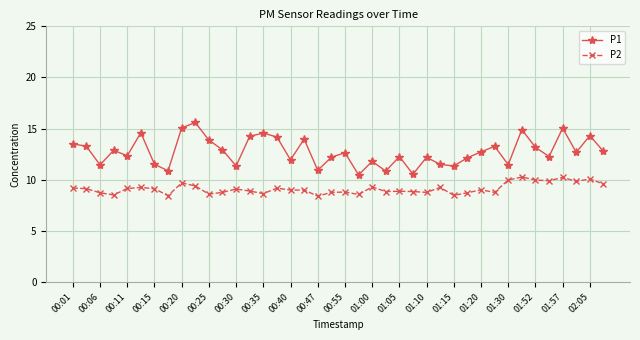

What is the highest value of the P1 series?

15.6